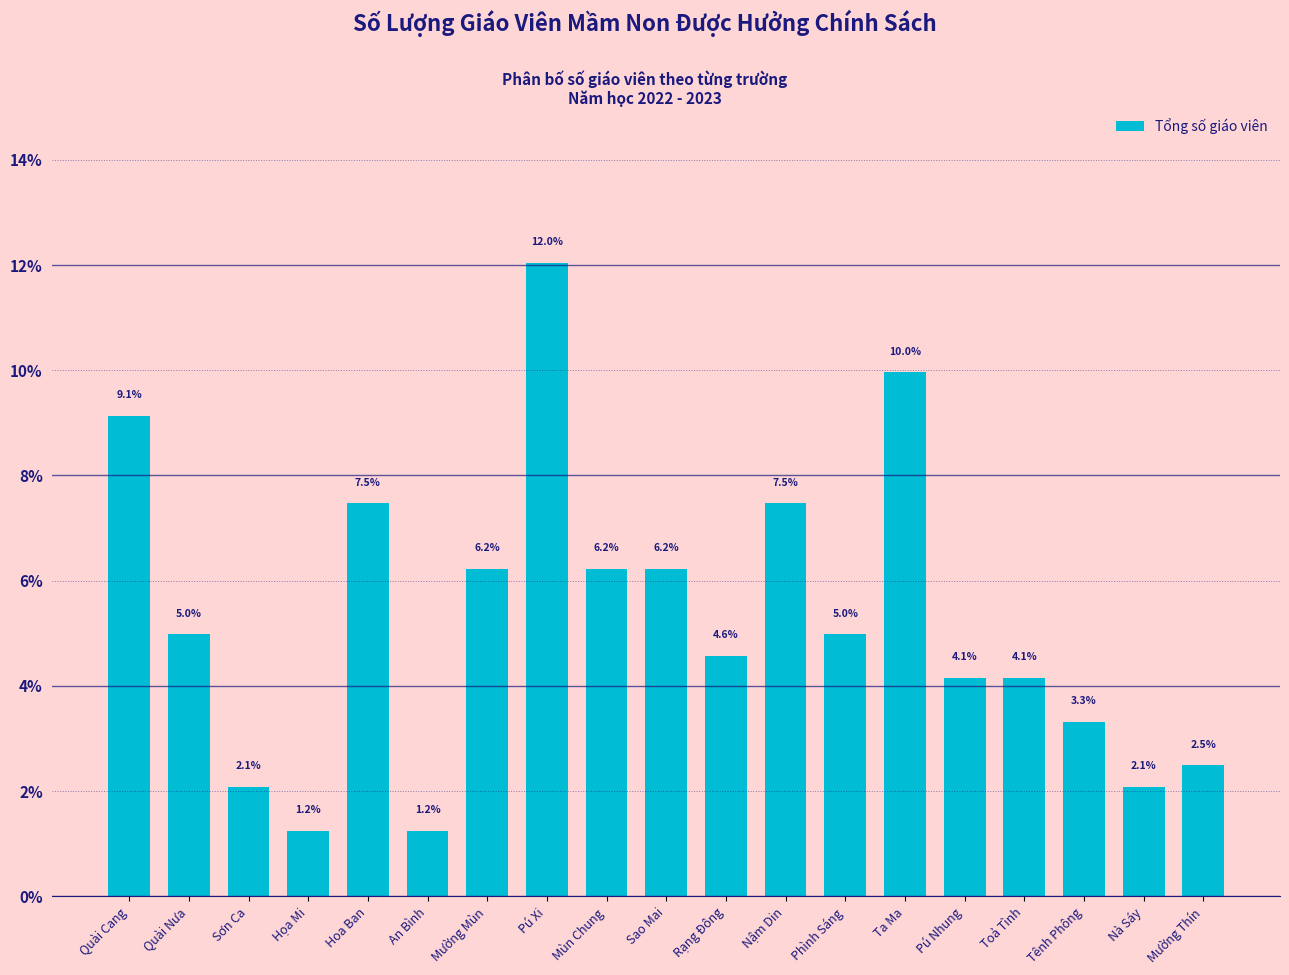

Reading left to right, transcribe all the data shown in this chart.

Quài Cang=9.1	Quài Nưa=5.0	Sơn Ca=2.1	Họa Mi=1.2	Hoa Ban=7.5	An Bình=1.2	Mường Mùn=6.2	Pú Xi=12.0	Mùn Chung=6.2	Sao Mai=6.2	Rạng Đông=4.6	Nậm Din=7.5	Phình Sáng=5.0	Ta Ma=10.0	Pú Nhung=4.1	Toả Tình=4.1	Tênh Phông=3.3	Nà Sáy=2.1	Mường Thín=2.5